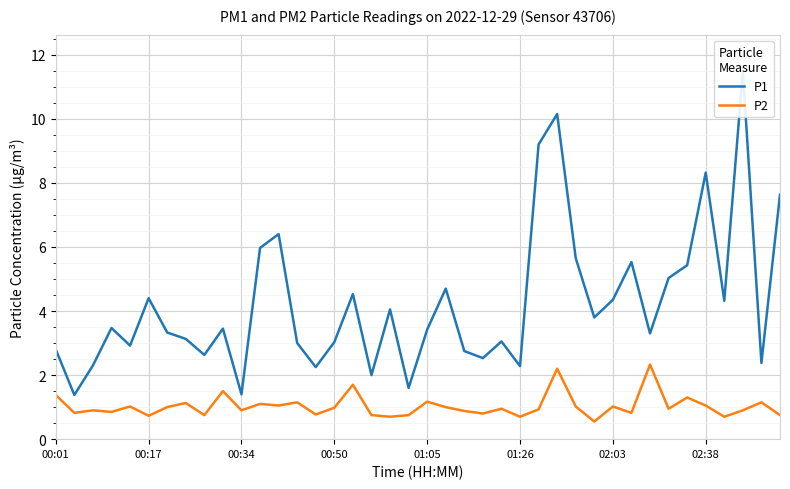

Which series has the largest range (max minus min)?

P1